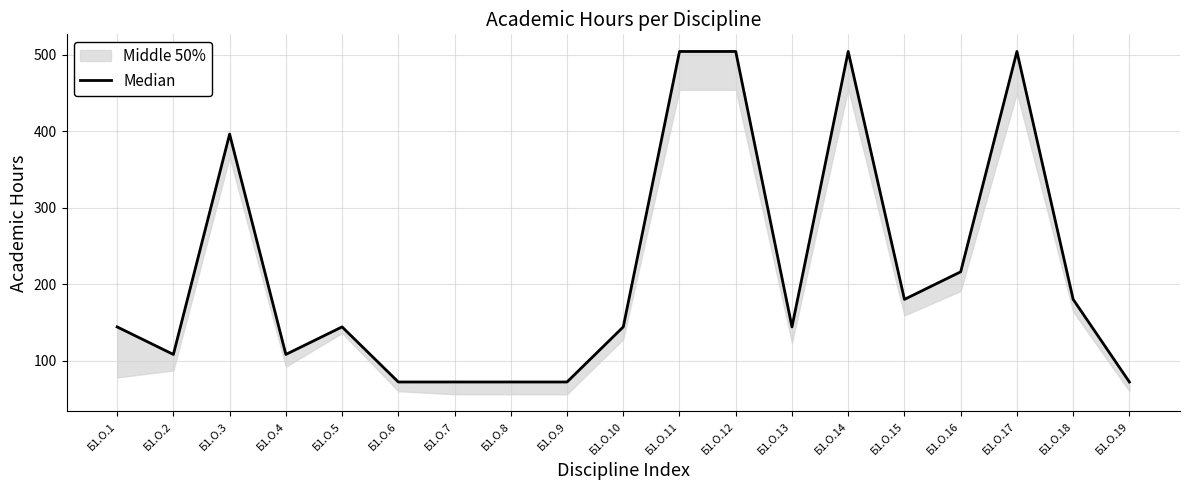

What is the greatest value displayed?

504